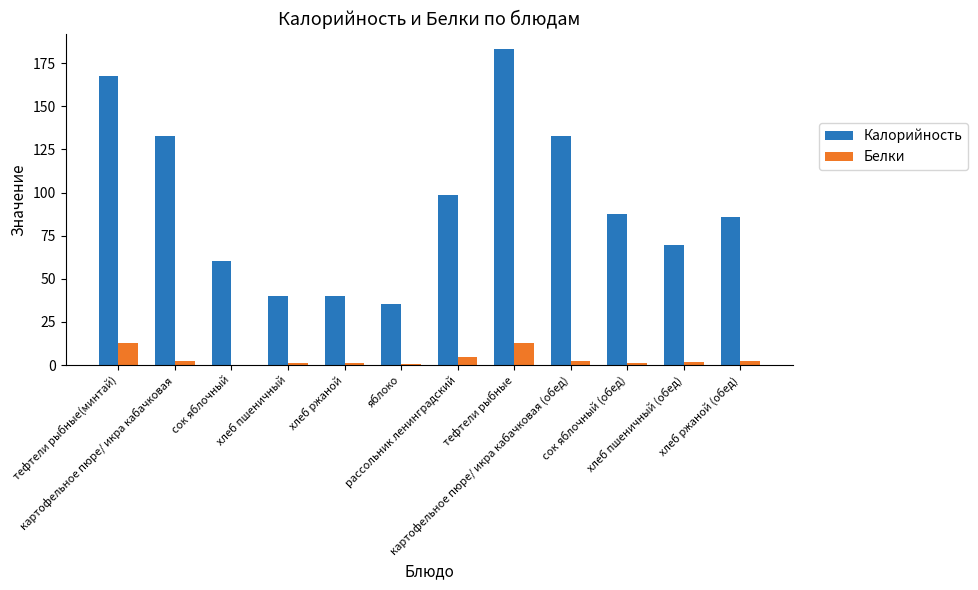

What is the greatest value displayed?

183.0